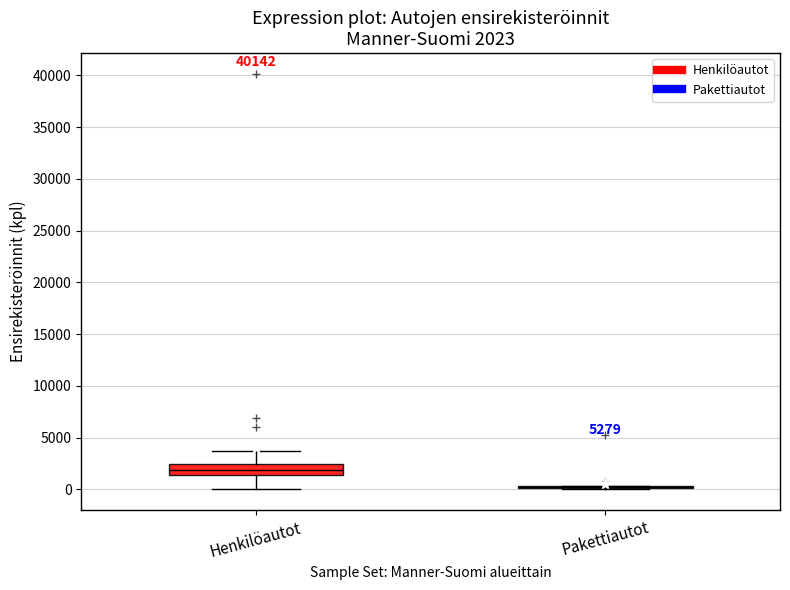

Comparing the boxes themselves (not the whiskers), which one is the tallest?

Henkilöautot